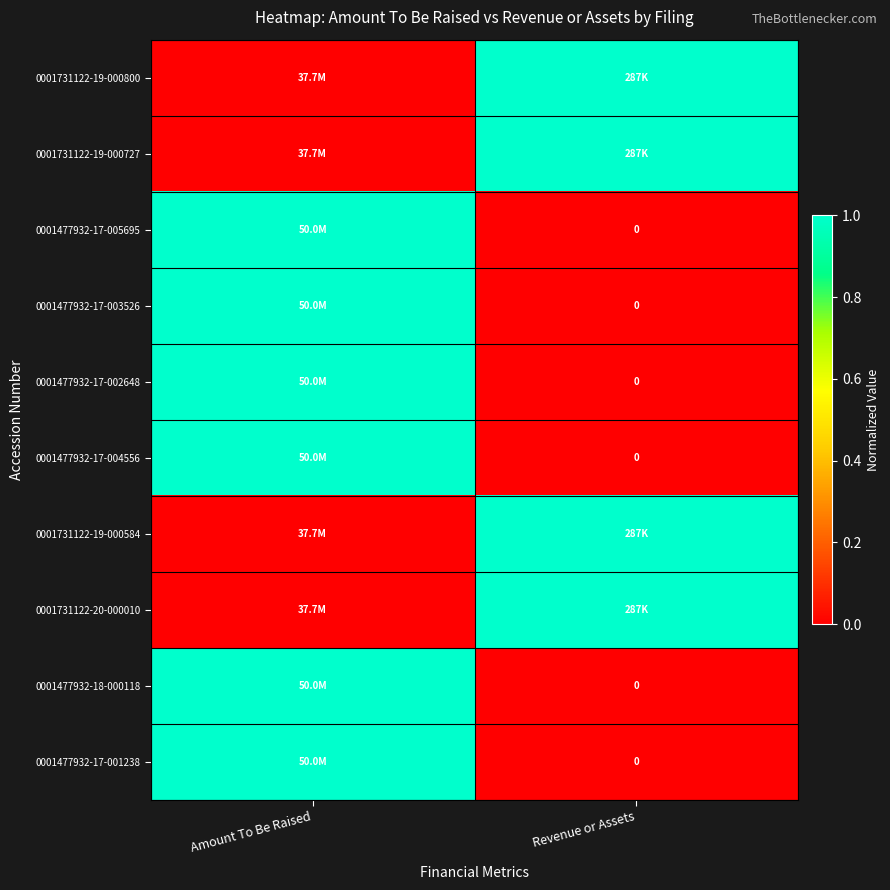

What is the highest value of the 0001731122-19-000800 series?

1